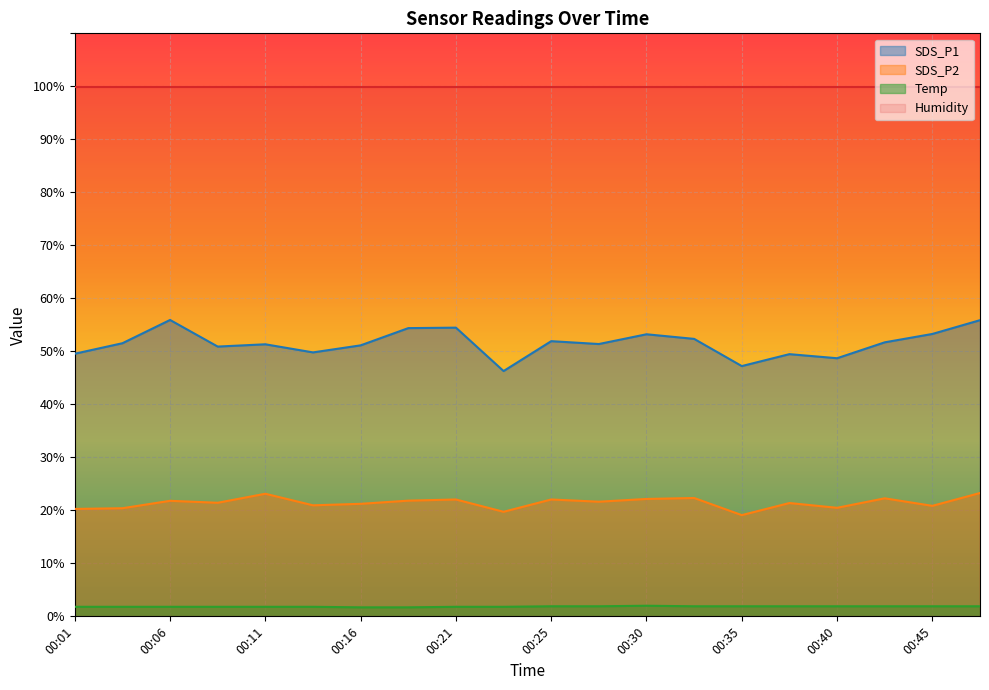

At how many categories does at least one series exceed 19?

20